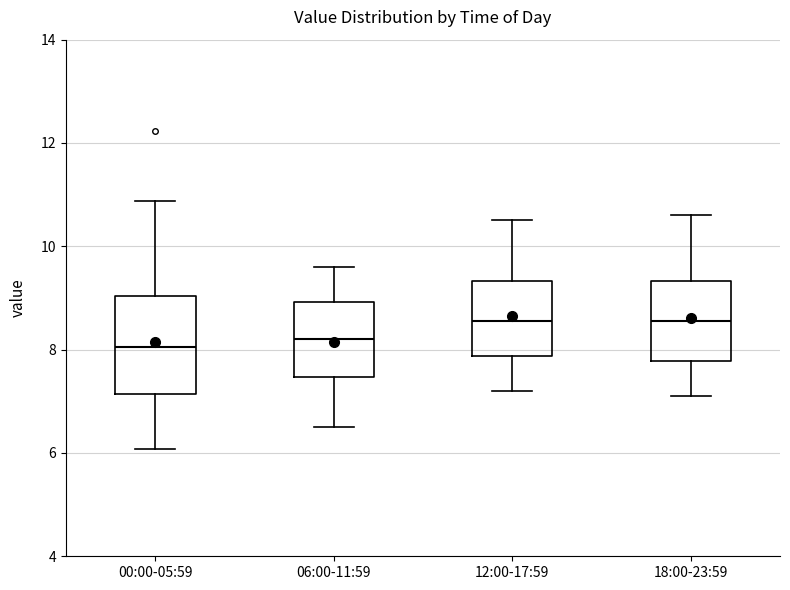

Reading left to right, read every box against the y-axis: the position of its median line, the range the box covers, and the ends of its whiskers. The values are not printed on the chart, so give them approximately, as read against the axis.

00:00-05:59: median 8.0, box 7.2 to 9.0, whiskers 6.0 to 10.8
06:00-11:59: median 8.2, box 7.4 to 9.0, whiskers 6.6 to 9.6
12:00-17:59: median 8.6, box 7.8 to 9.4, whiskers 7.2 to 10.6
18:00-23:59: median 8.6, box 7.8 to 9.4, whiskers 7.2 to 10.6